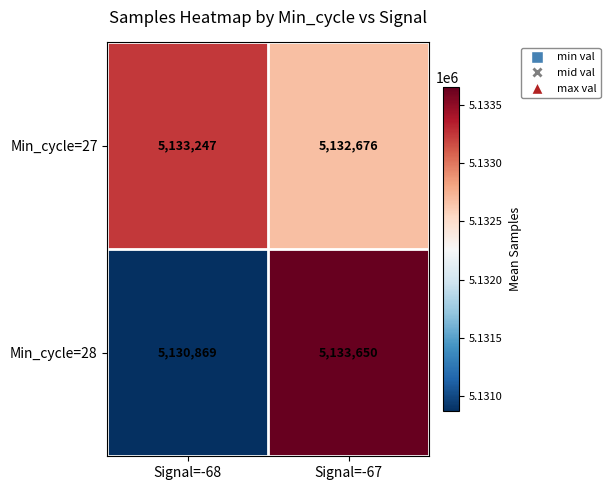

Reading right to left, extract all data points from this chart.

Min_cycle=27: Signal=-67=5132676	Signal=-68=5133247
Min_cycle=28: Signal=-67=5133650	Signal=-68=5130869